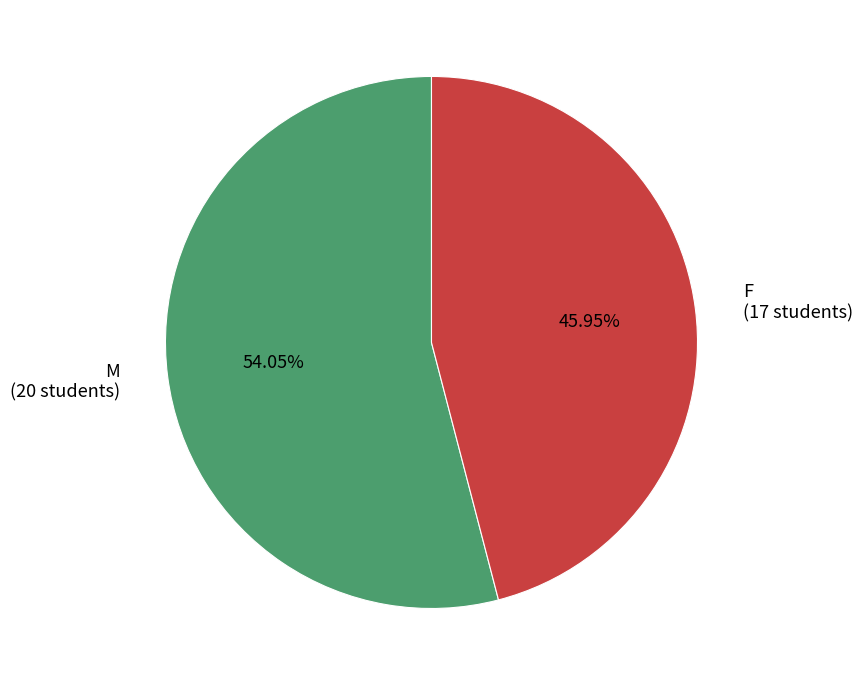

What is the largest slice in the pie chart?

M